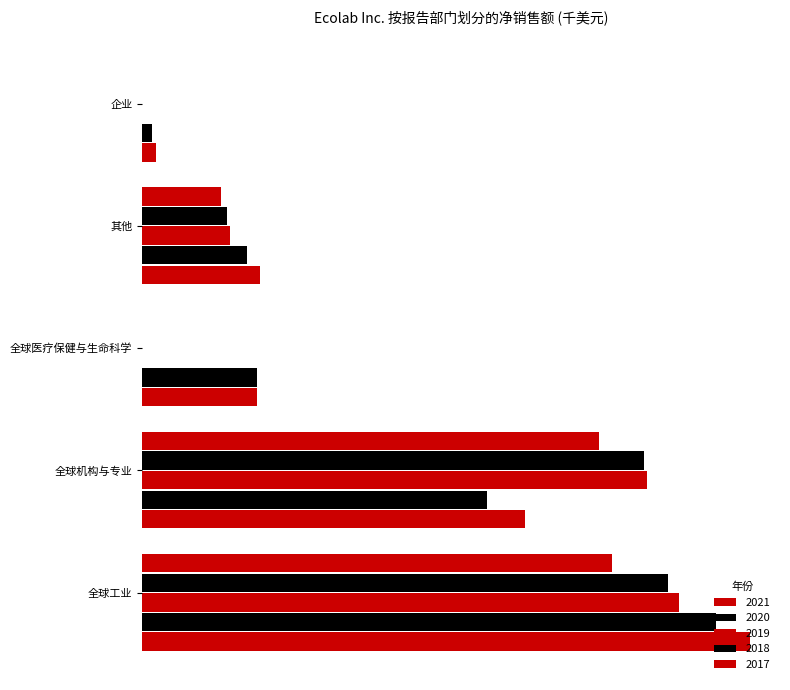

Which series has the widest spread of values?

2021